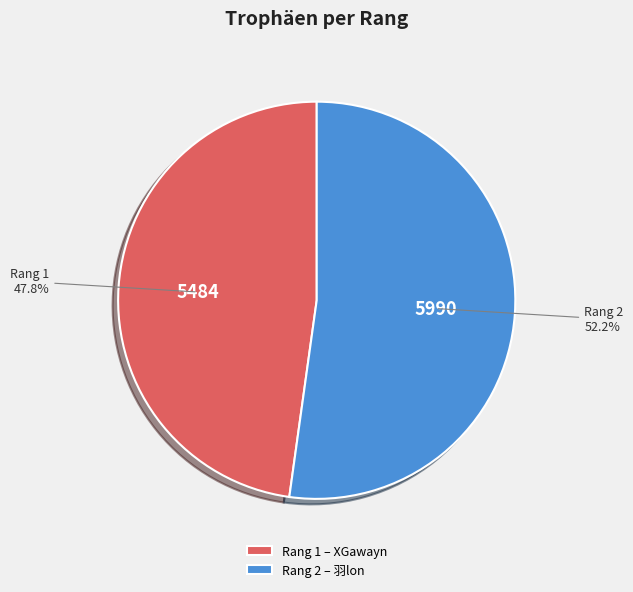

Which slice is the largest?

Rang 2 – 羽lon